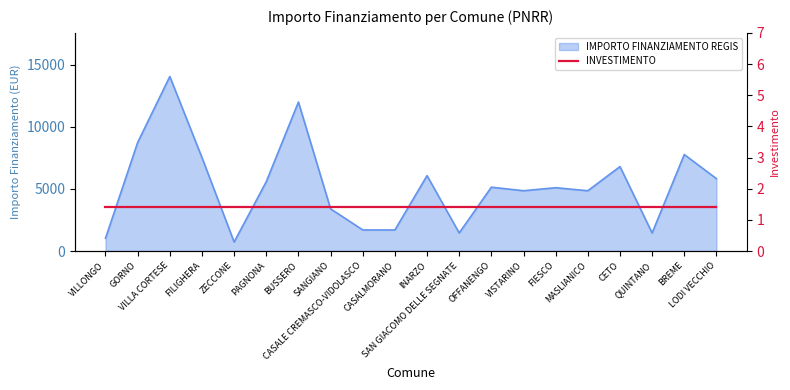

What is the difference between the second highest and second lowest values?

10976